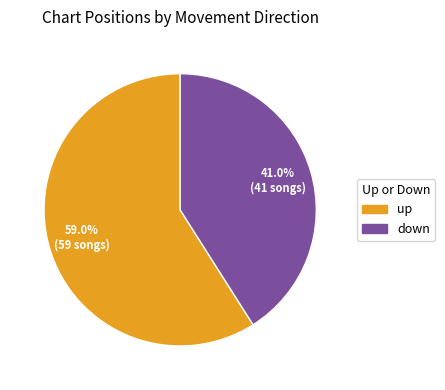

Does any single category account for the majority?

Yes